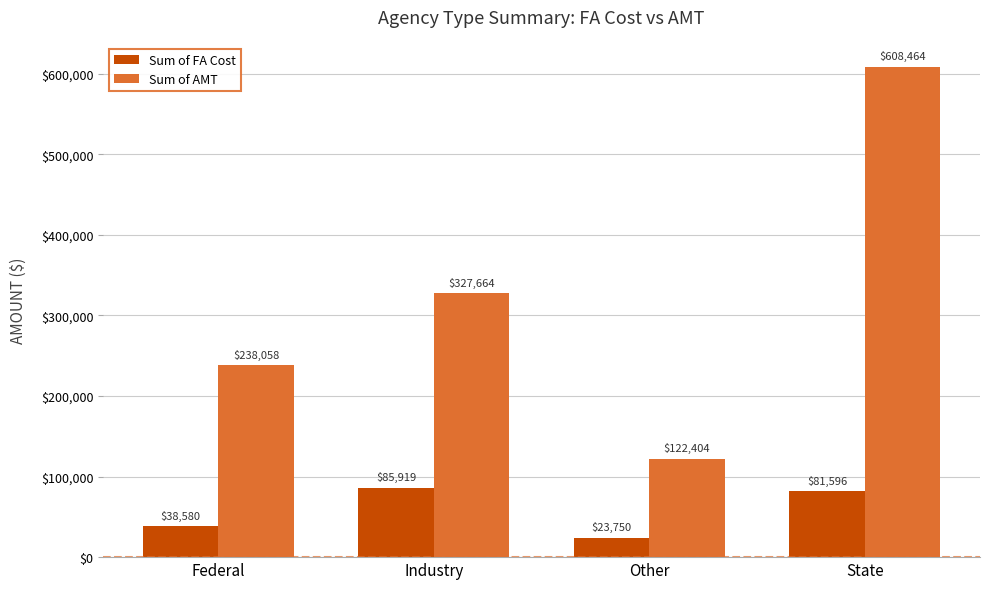

What is the minimum value shown in the chart?

23750